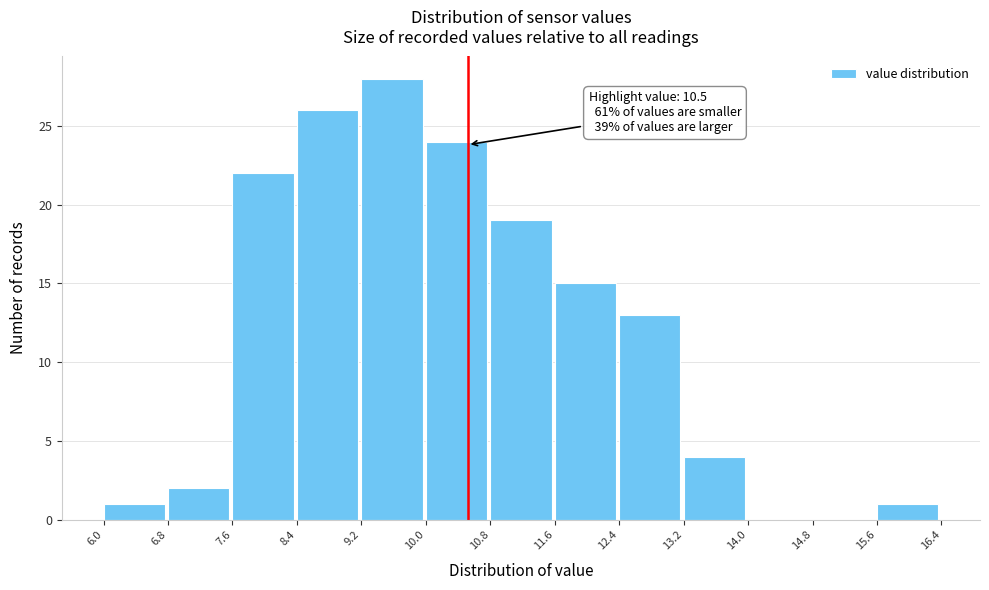

Which range on the x-axis has the tallest bar?

9.2 to 10.0